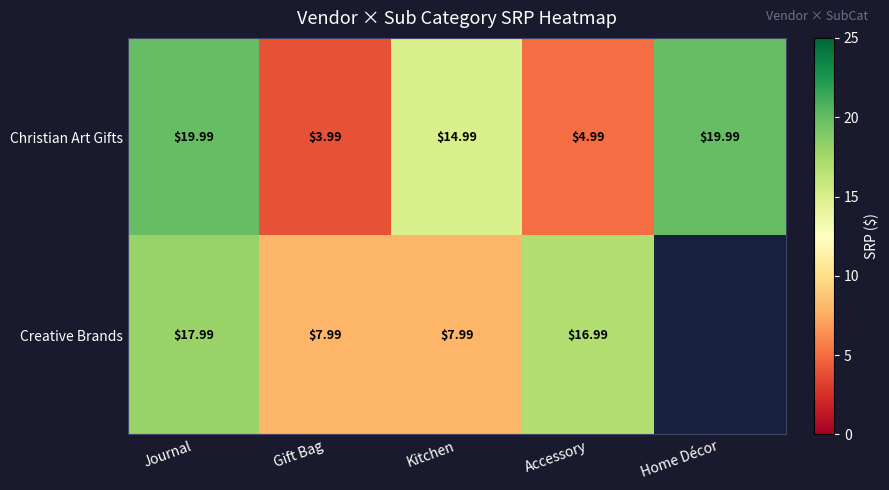

Is the value of Creative Brands at Journal greater than the value of Christian Art Gifts at Gift Bag?

Yes